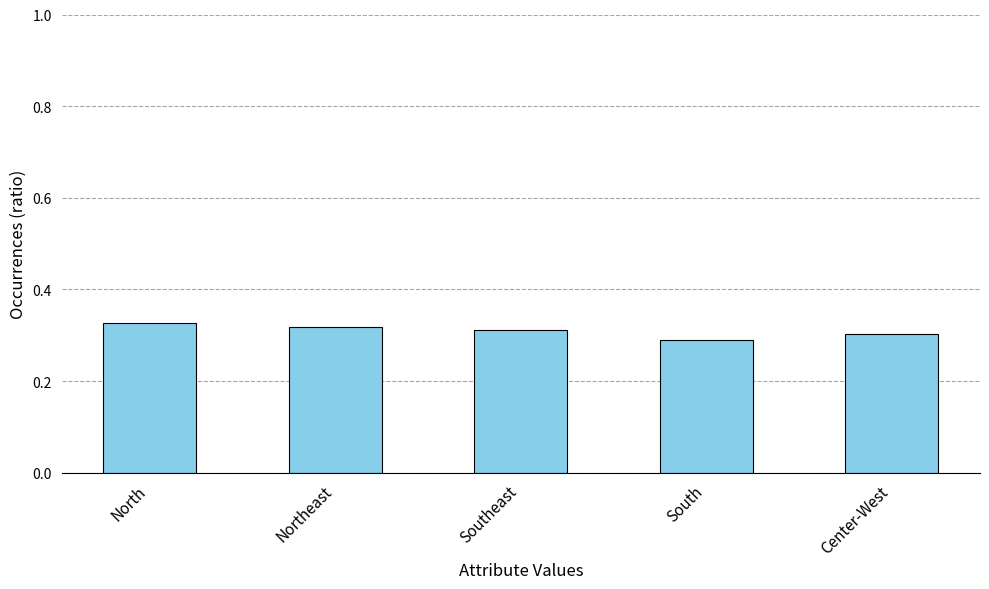

Which category has the highest value across all series?

North